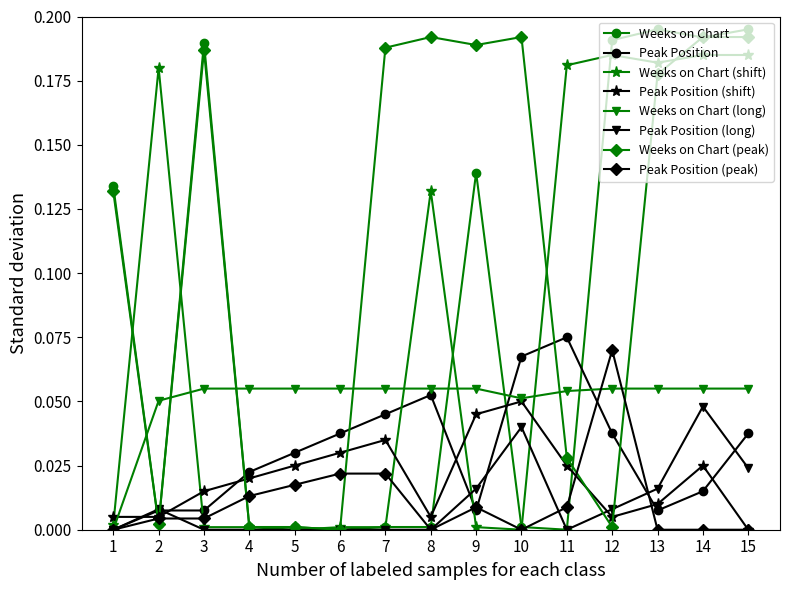

Is the value of Peak Position (peak) at 4 greater than the value of Weeks on Chart (shift) at 2?

No